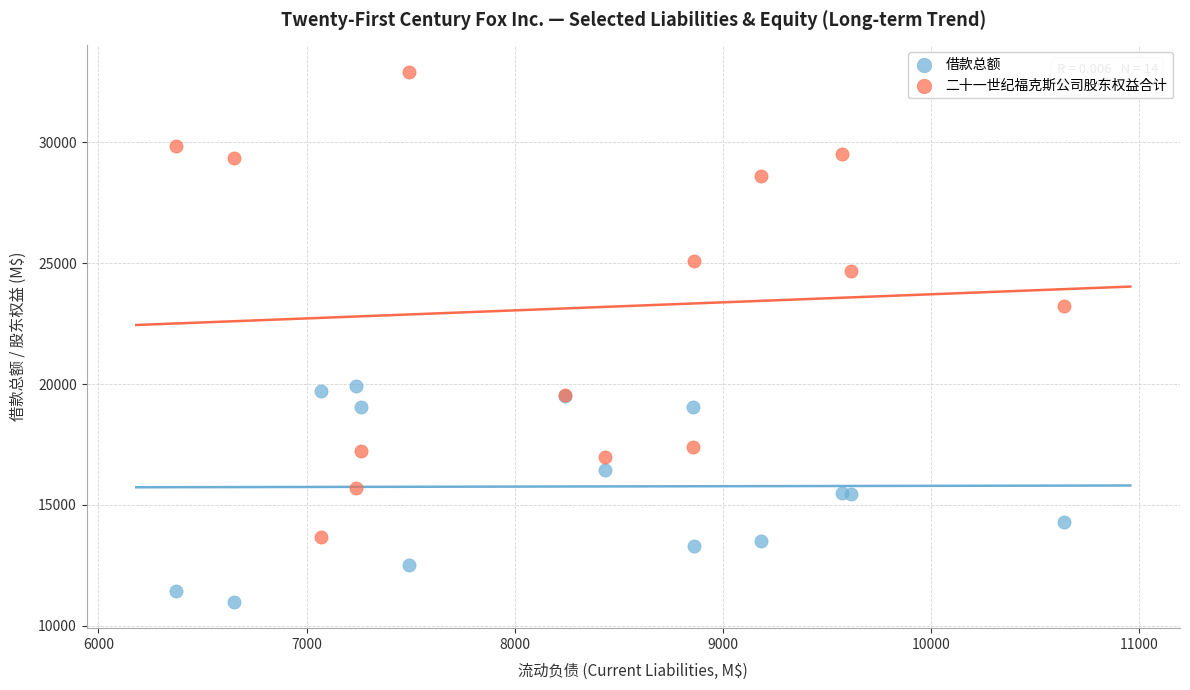

Which series reaches the minimum Y coordinate?

借款总额